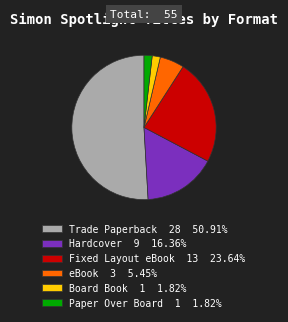

True or false: Fixed Layout eBook accounts for 24% of the total.

True